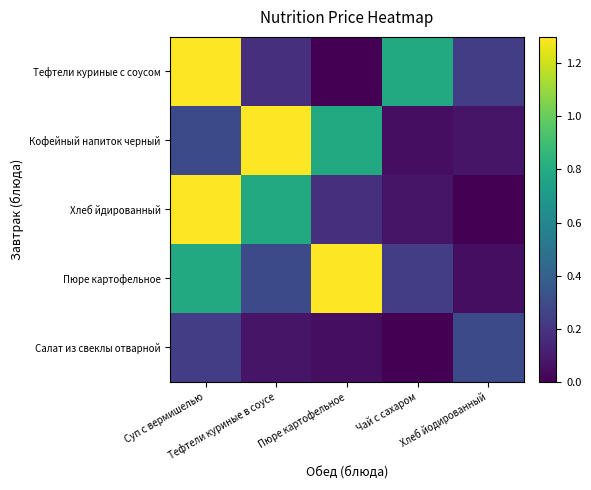

At which category does the chart reach its peak across all series?

Суп с вермишелью